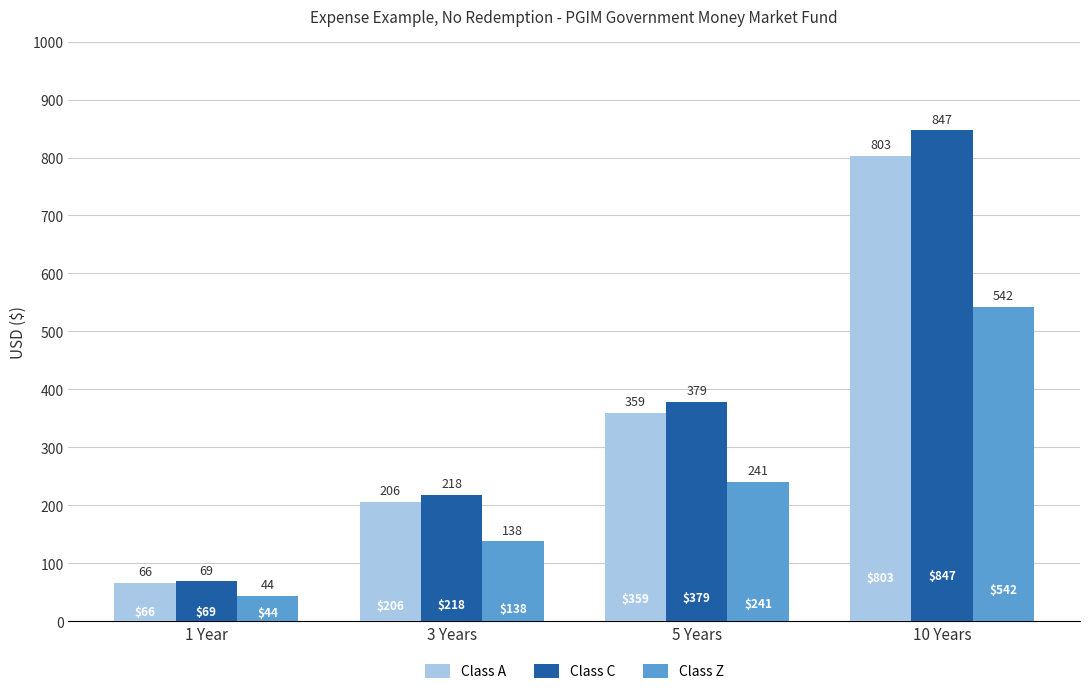

Reading left to right, what are all the values shown in this chart?

Class A: 1 Year=66	3 Years=206	5 Years=359	10 Years=803
Class C: 1 Year=69	3 Years=218	5 Years=379	10 Years=847
Class Z: 1 Year=44	3 Years=138	5 Years=241	10 Years=542